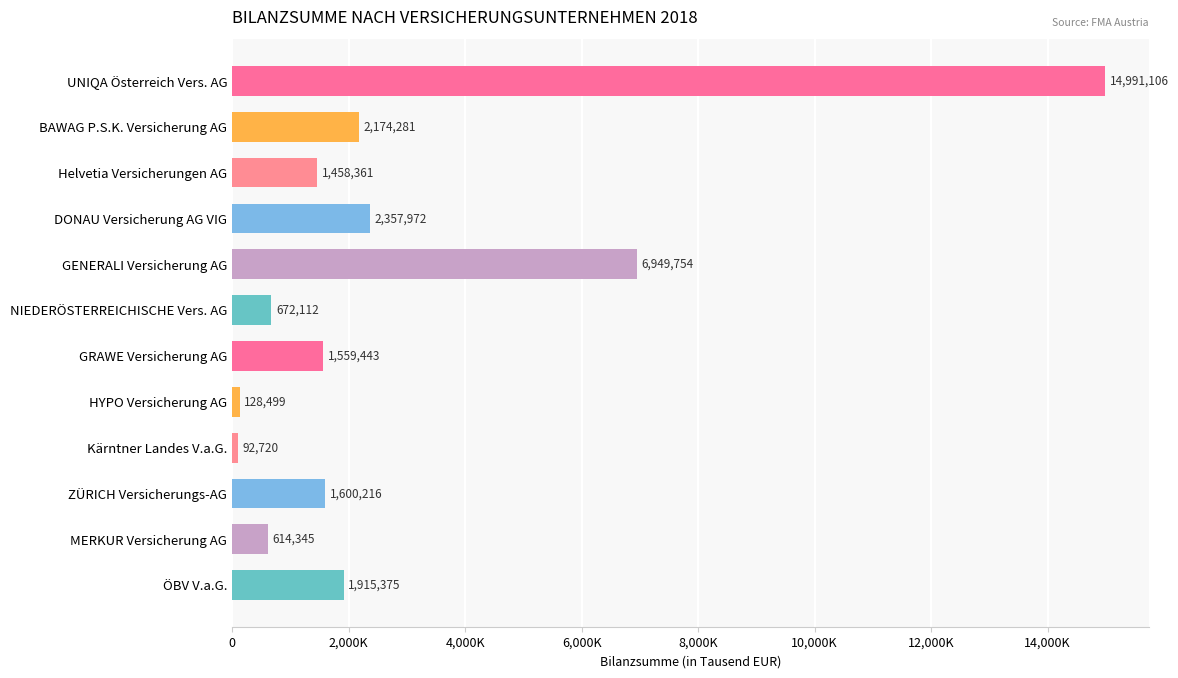

Are the bars horizontal?

Yes